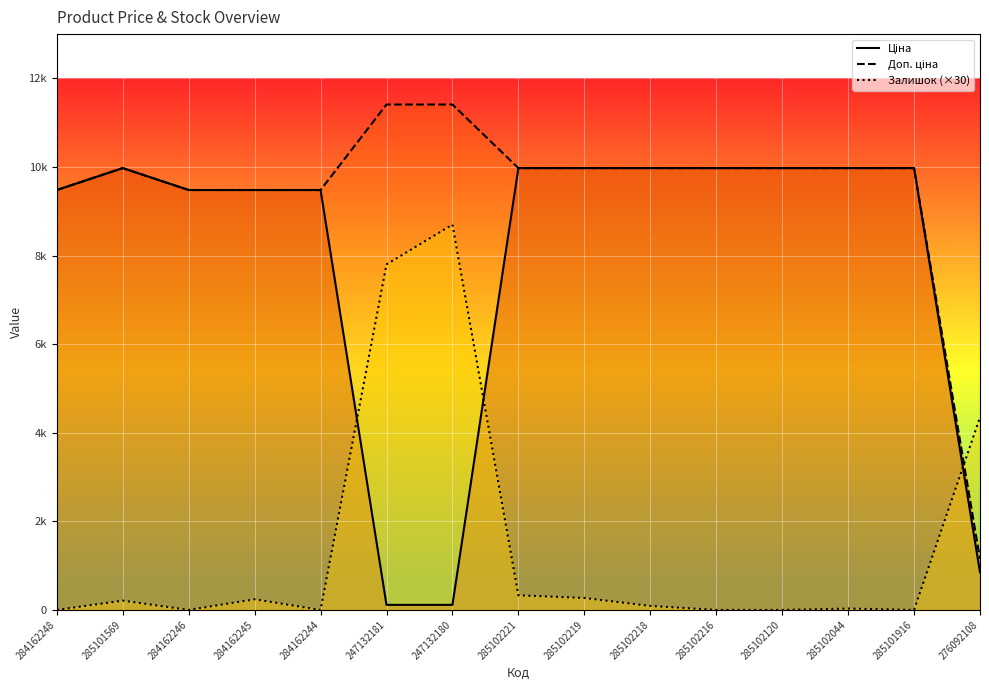

Between 247132180 and 284162245, which is larger?

284162245